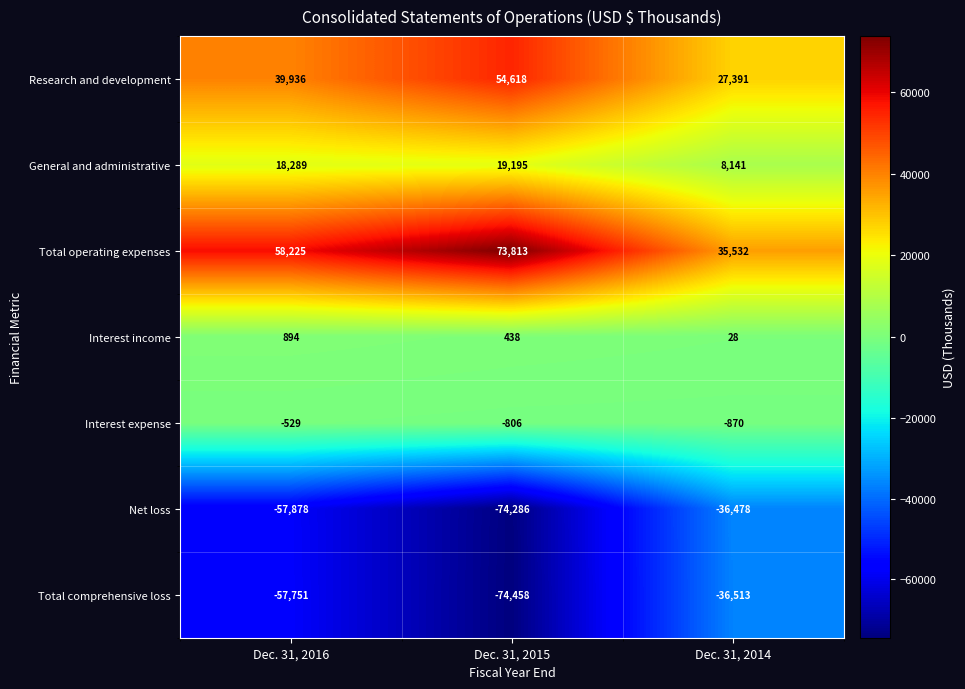

Rank the categories by Interest income value from highest to lowest.

Dec. 31, 2016, Dec. 31, 2015, Dec. 31, 2014